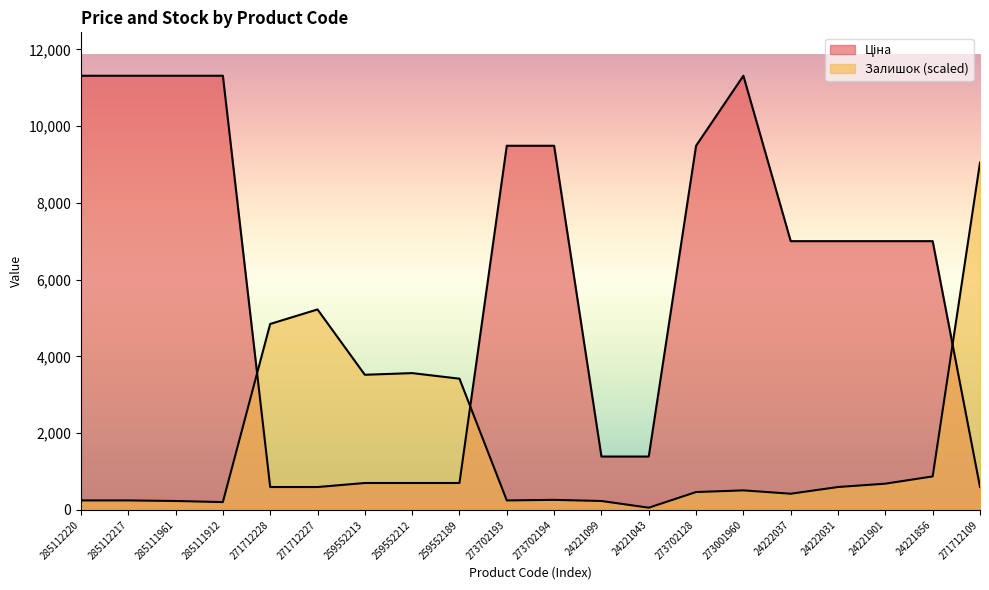

Where does the Залишок series first go above 509?

271712228